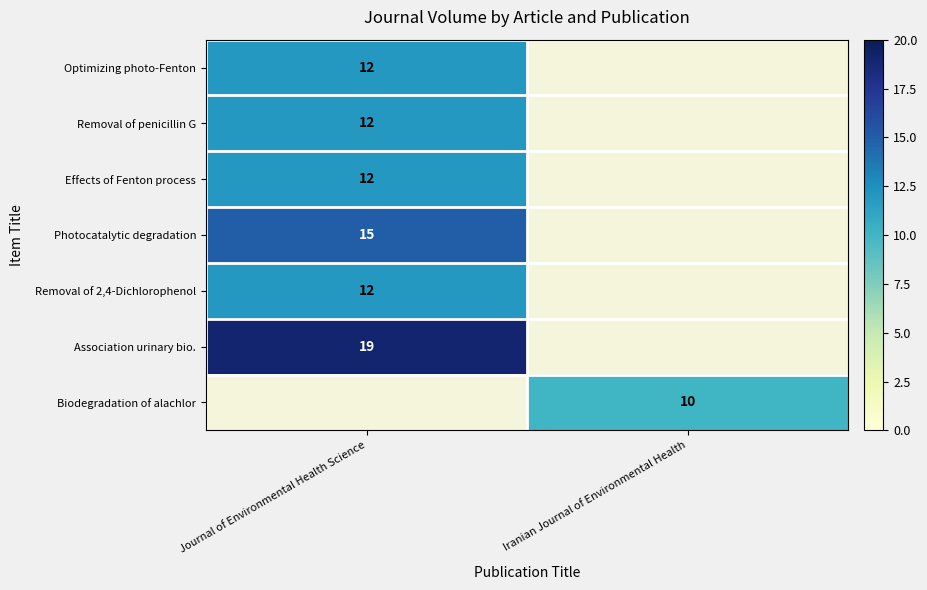

The Photocatalytic degradation series shows 6 at Journal of Environmental Health Science. True or false?

False